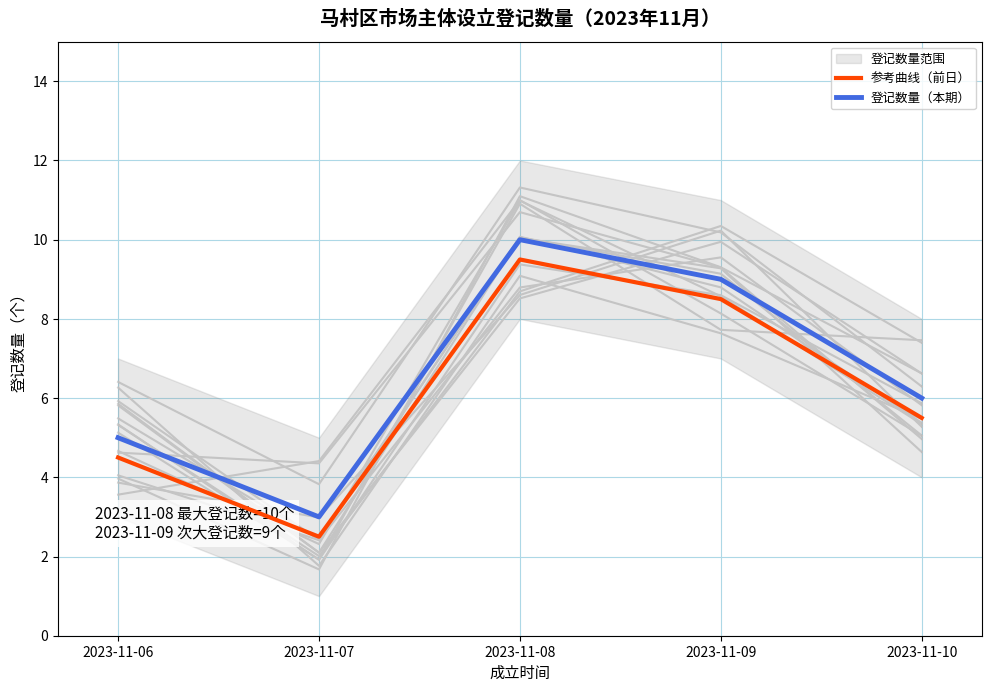

Reading left to right, transcribe all the data shown in this chart.

参考曲线（前日）: 2023-11-06=4.5	2023-11-07=2.5	2023-11-08=9.5	2023-11-09=8.5	2023-11-10=5.5
登记数量（本期）: 2023-11-06=5.0	2023-11-07=3.0	2023-11-08=10.0	2023-11-09=9.0	2023-11-10=6.0